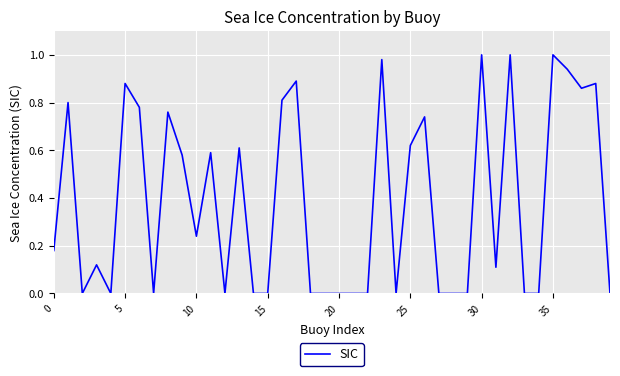

How many lines are shown in the chart?

1